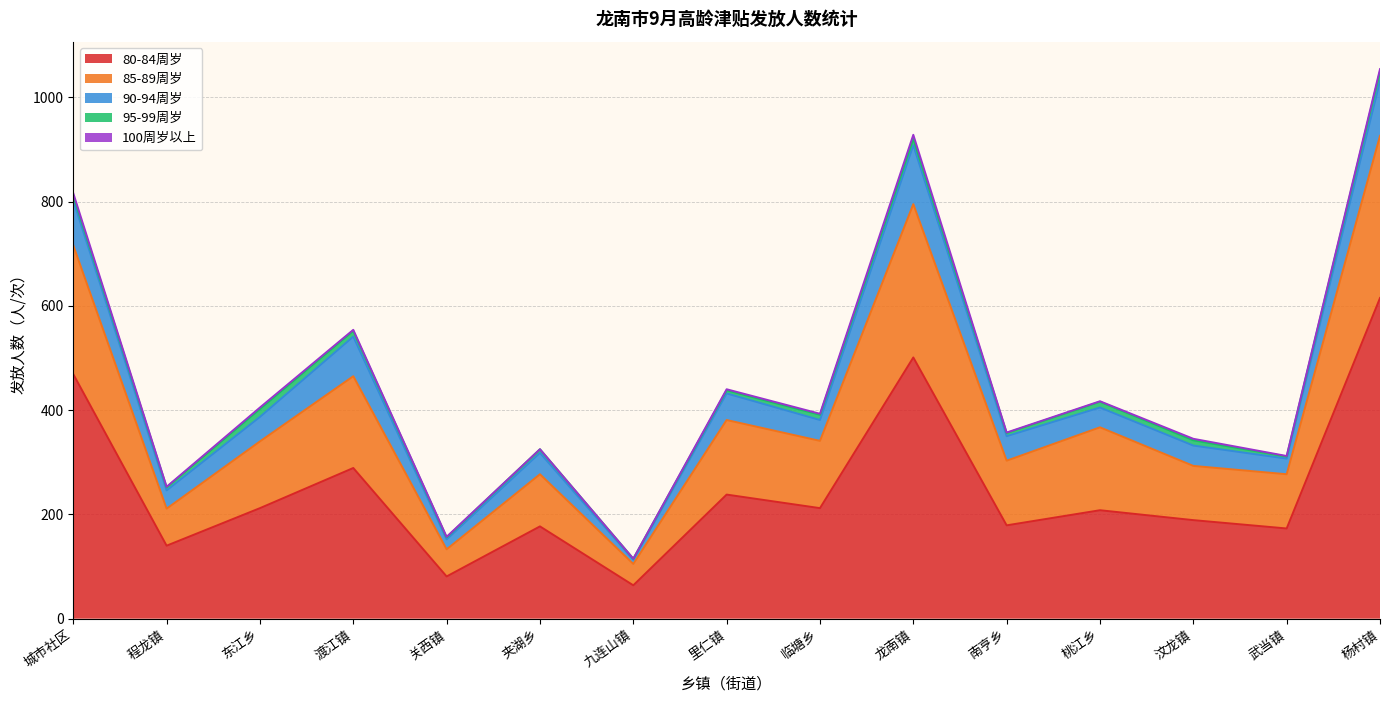

Reading left to right, transcribe all the data shown in this chart.

80-84周岁: 城市社区=469	程龙镇=140	东江乡=212	渡江镇=289	关西镇=81	夹湖乡=177	九连山镇=64	里仁镇=238	临塘乡=212	龙南镇=501	南亨乡=179	桃江乡=208	汶龙镇=189	武当镇=173	杨村镇=615
85-89周岁: 城市社区=247	程龙镇=71	东江乡=128	渡江镇=176	关西镇=52	夹湖乡=100	九连山镇=41	里仁镇=143	临塘乡=129	龙南镇=294	南亨乡=124	桃江乡=159	汶龙镇=104	武当镇=104	杨村镇=311
90-94周岁: 城市社区=86	程龙镇=35	东江乡=47	渡江镇=76	关西镇=19	夹湖乡=41	九连山镇=8	里仁镇=51	临塘乡=40	龙南镇=113	南亨乡=47	桃江乡=38	汶龙镇=39	武当镇=30	杨村镇=105
95-99周岁: 城市社区=9	程龙镇=6	东江乡=15	渡江镇=11	关西镇=4	夹湖乡=7	九连山镇=2	里仁镇=6	临塘乡=10	龙南镇=12	南亨乡=6	桃江乡=11	汶龙镇=10	武当镇=4	杨村镇=19
100周岁以上: 城市社区=5	程龙镇=1	东江乡=3	渡江镇=2	关西镇=1	夹湖乡=0	九连山镇=0	里仁镇=2	临塘乡=2	龙南镇=8	南亨乡=1	桃江乡=1	汶龙镇=3	武当镇=1	杨村镇=4